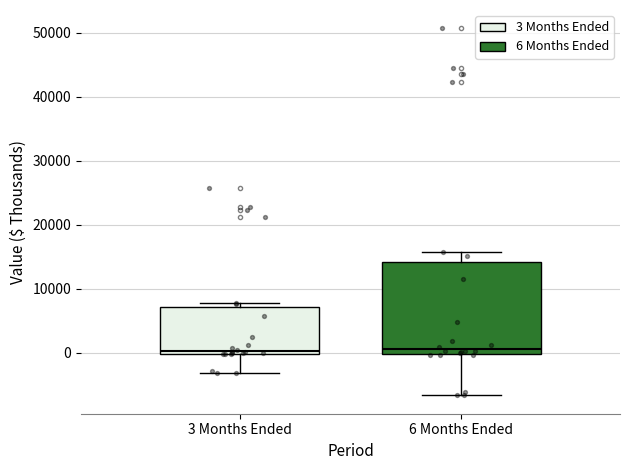

Which box is the tallest, from its lower edge to its upper edge?

6 Months Ended